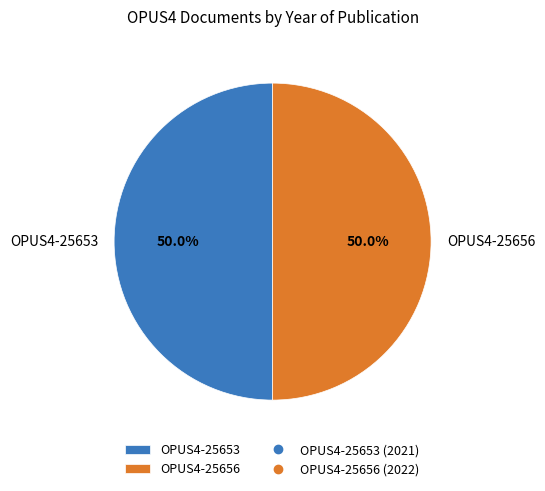

To the nearest percent, what is the average slice percentage?

50%